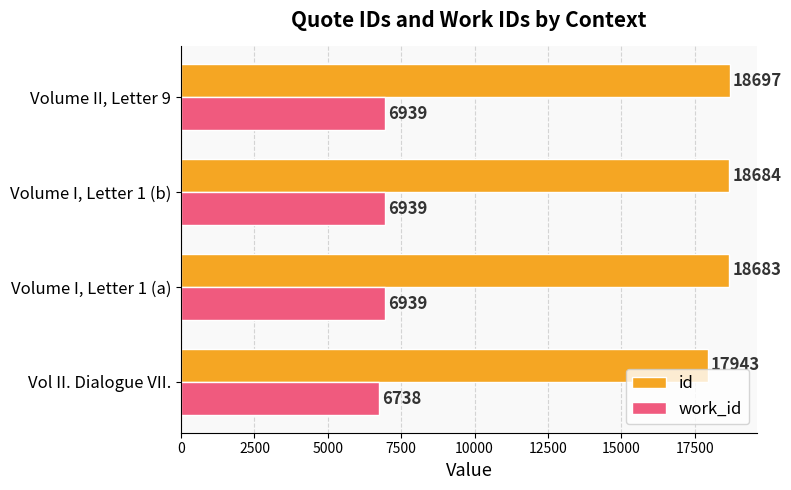

Is the value of id at Volume I, Letter 1 (a) greater than the value of work_id at Volume I, Letter 1 (b)?

Yes